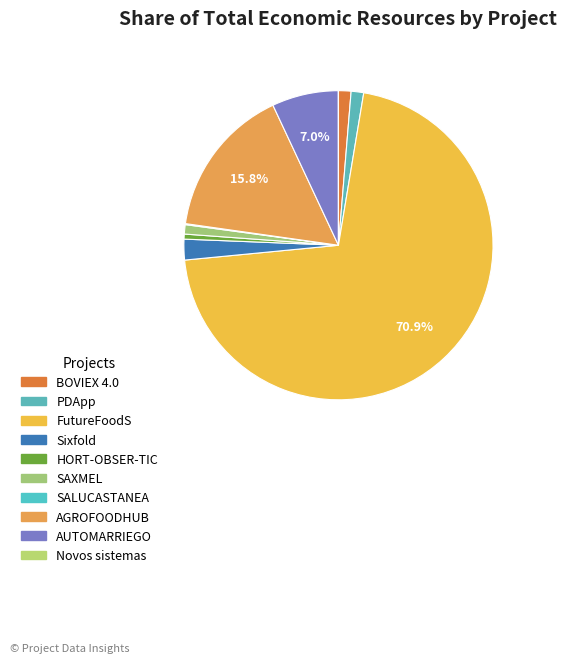

True or false: HORT-OBSER-TIC accounts for 11% of the total.

False